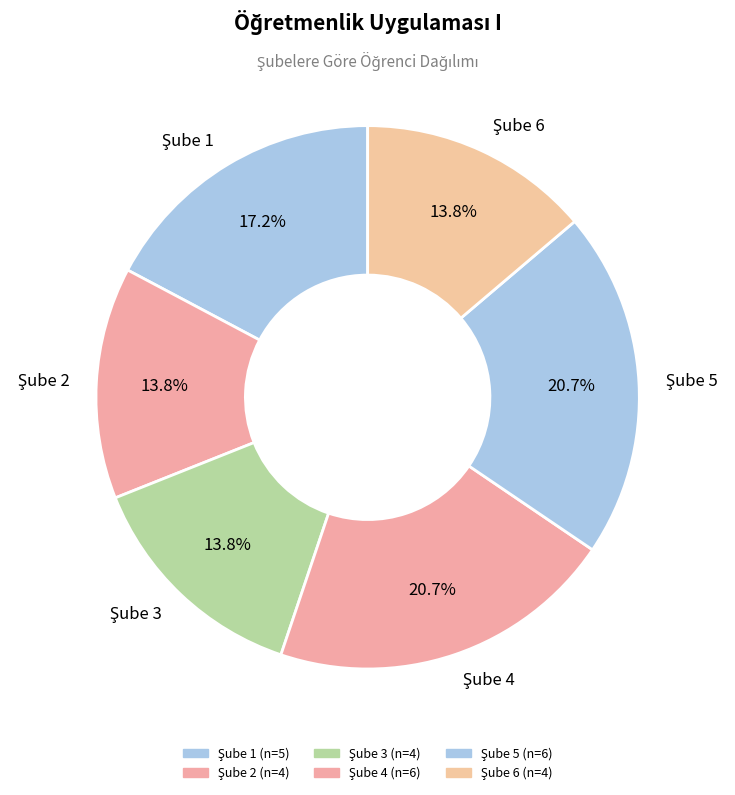

How many slices are in this pie chart?

6